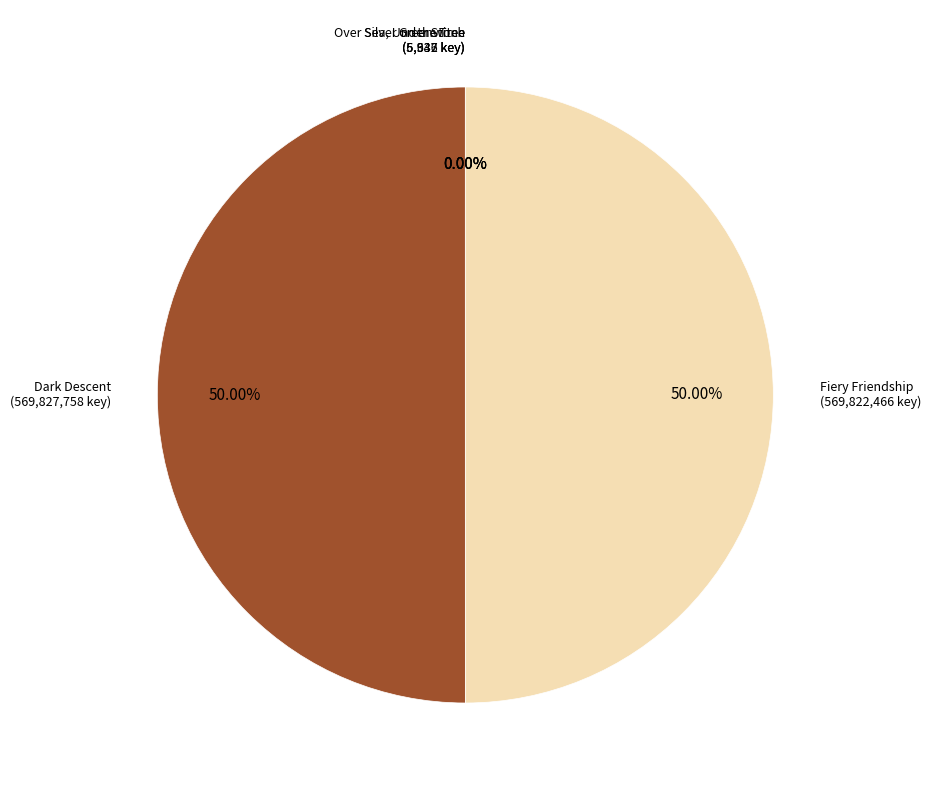

Is the sum of Fiery Friendship and Dark Descent greater than half?

Yes